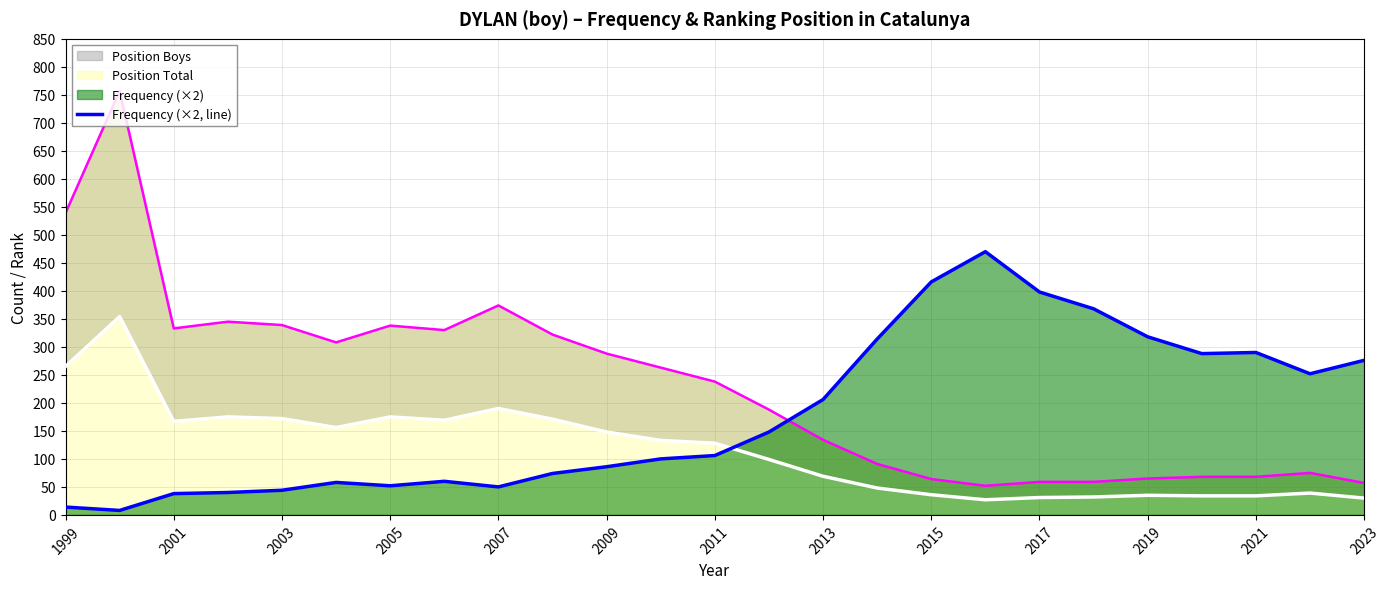

The Frequency (×2, line) series shows 44 at 2003. True or false?

True